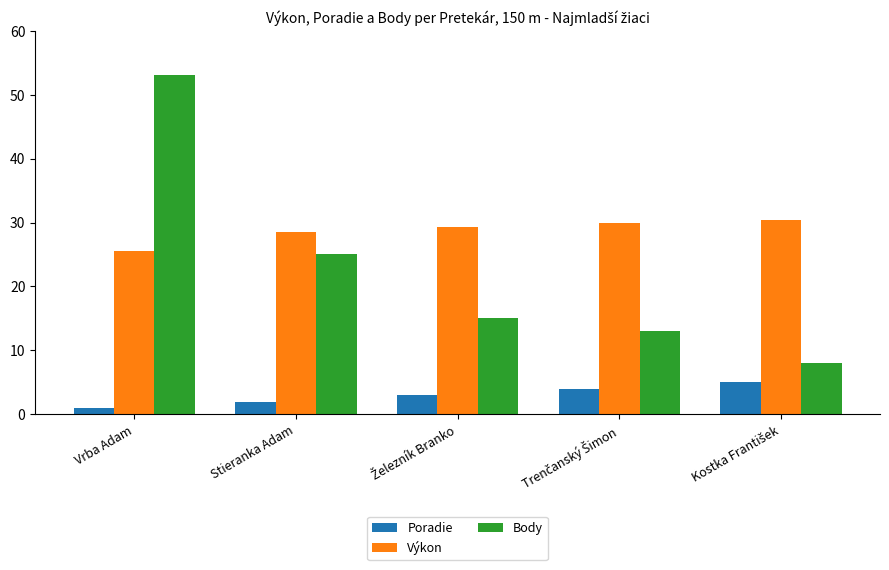

What is the lowest value of the Body series?

8.0